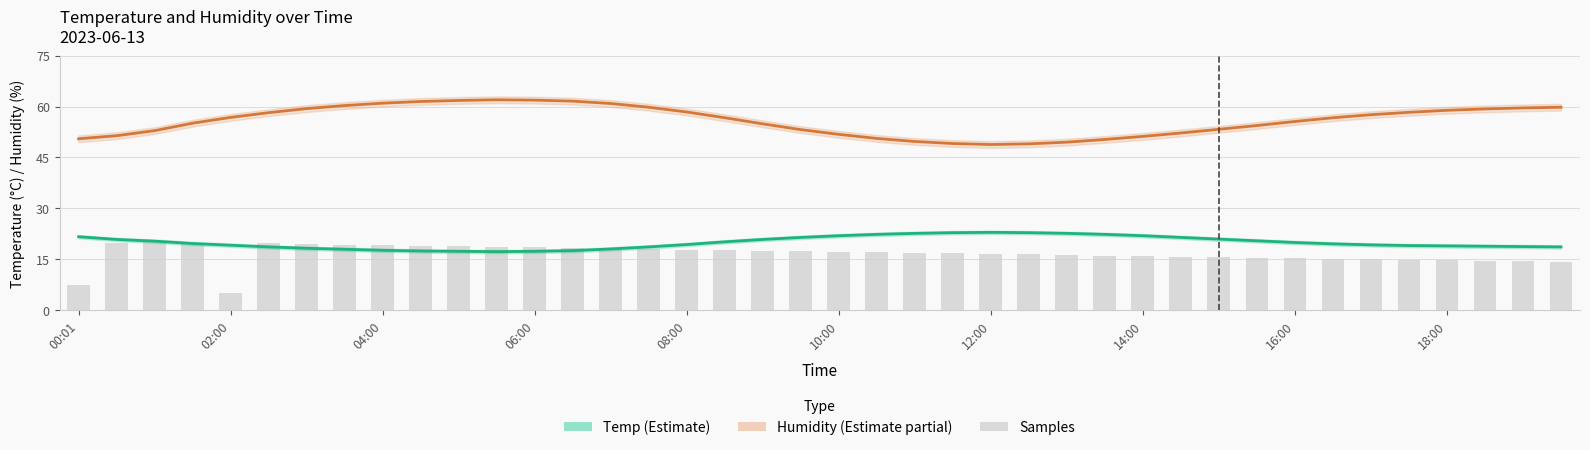

At how many categories does at least one series exceed 18?

40